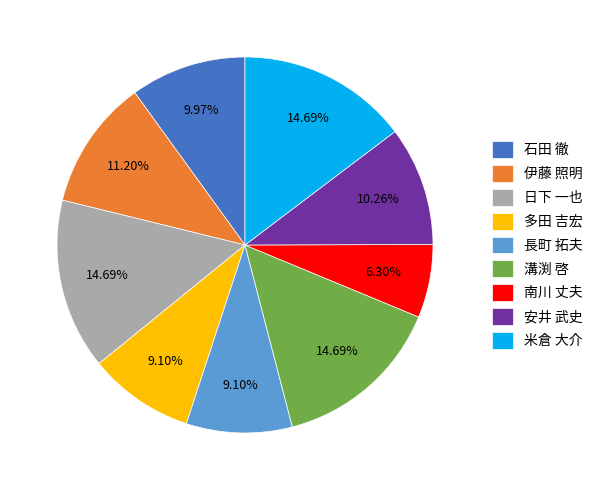

To the nearest percent, what is the average slice percentage?

11%